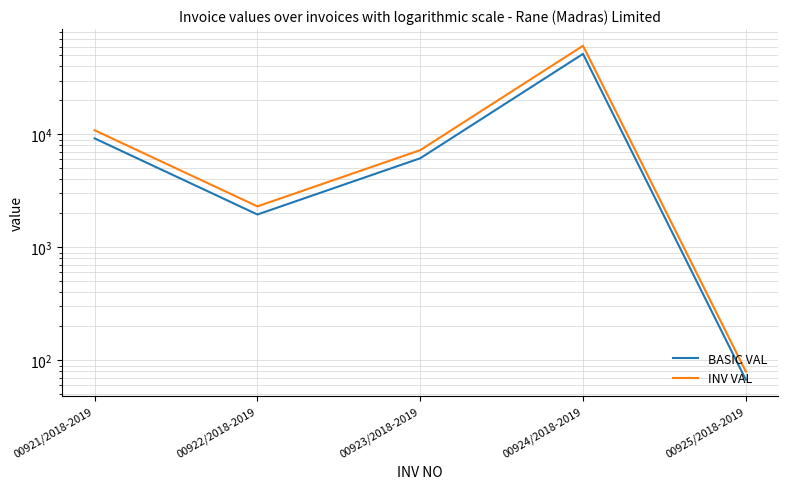

What is the value of the INV VAL point at the 4th from the left?

60935.2